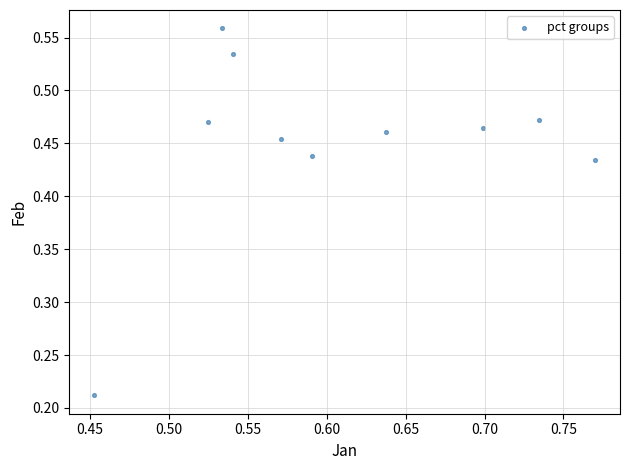

What is the range of X values (max minus min)?

0.3